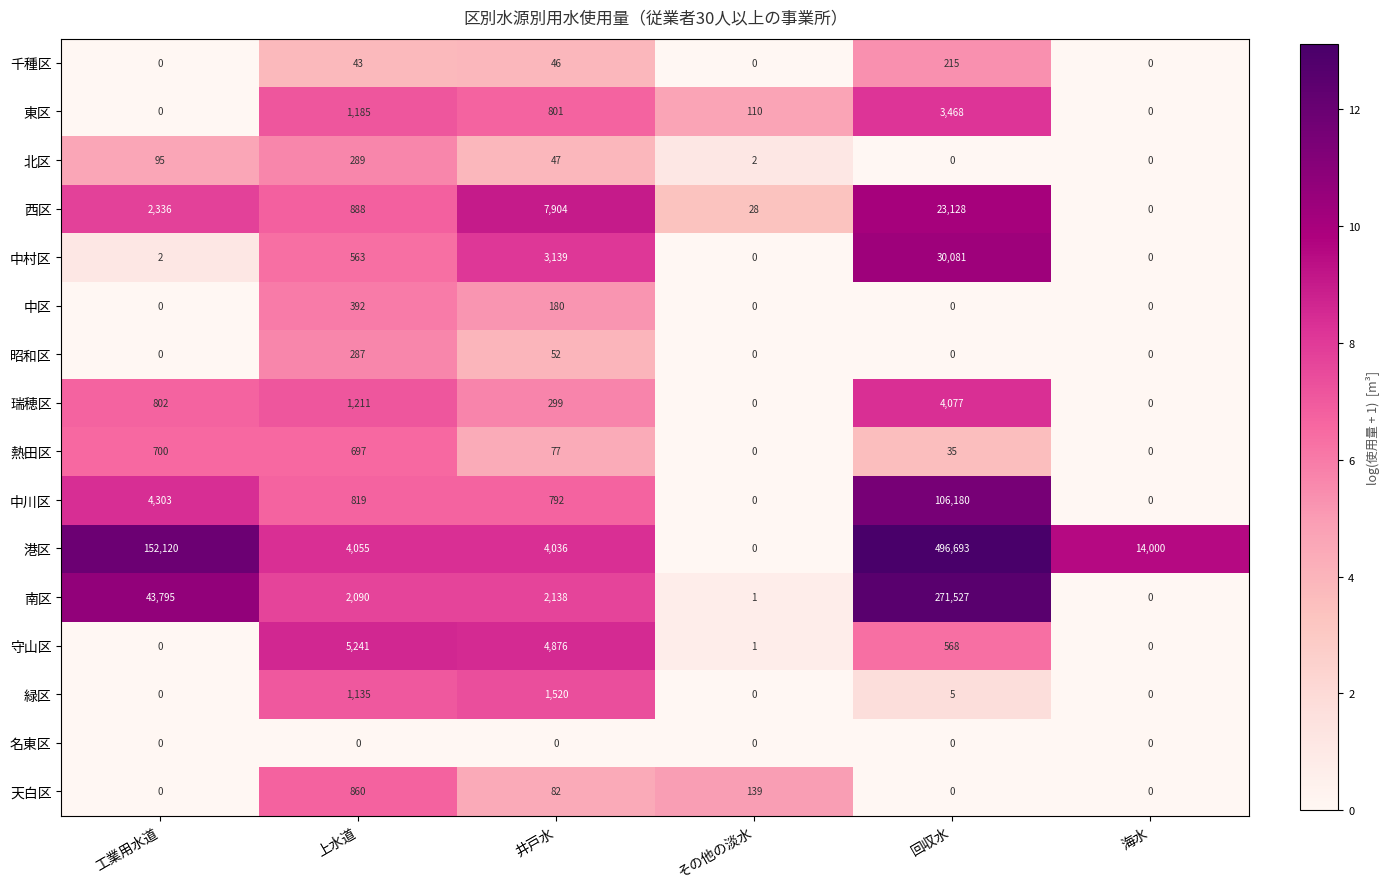

How many values in 東区 are above zero?

4